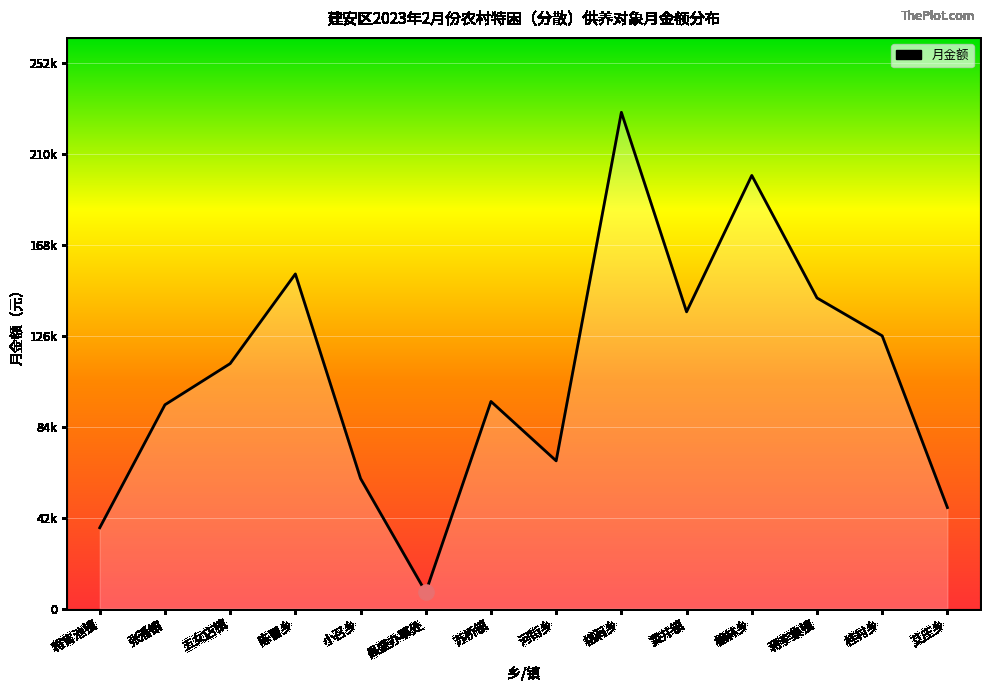

What is the change in value from 张潘镇 to 蒋李集镇?

+49491